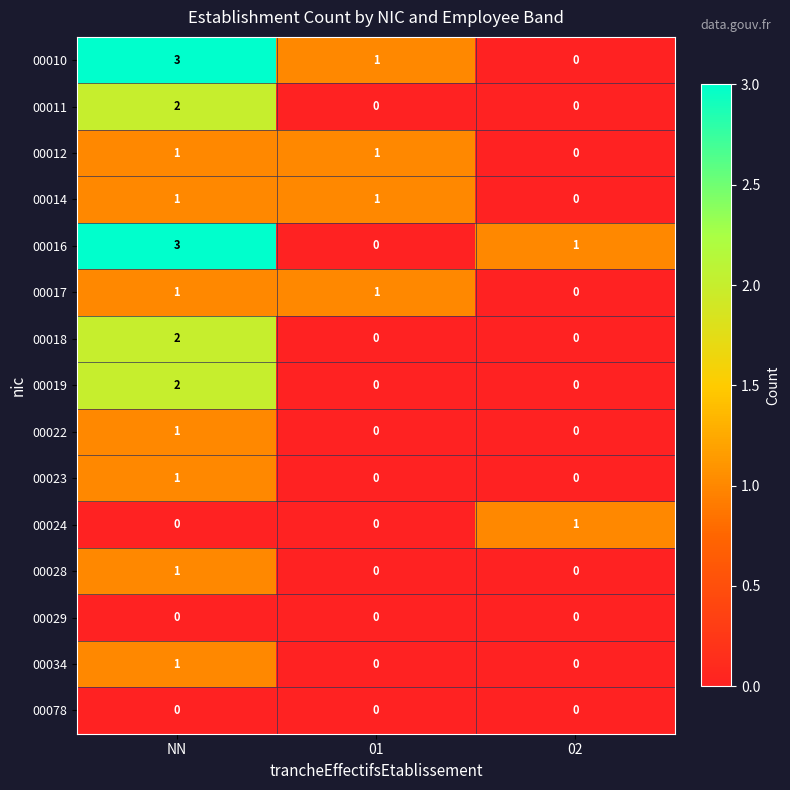

The 00028 series shows 0 at 01. True or false?

True